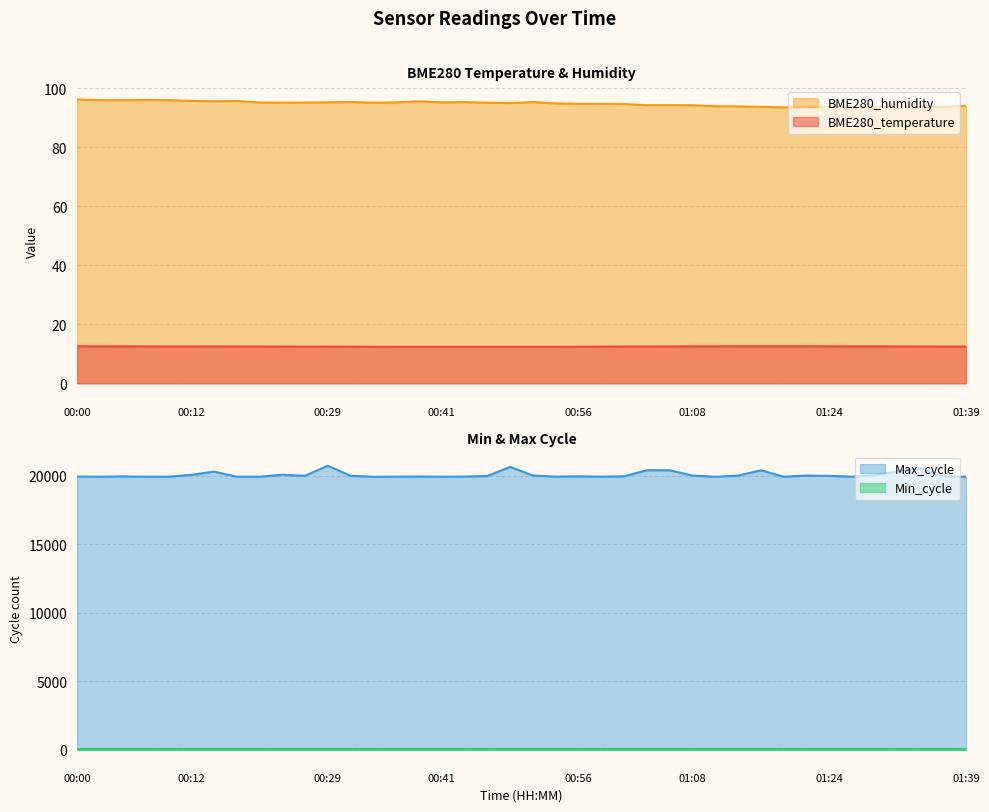

True or false: Max_cycle has a value of 19924.0 at 00:17.

True